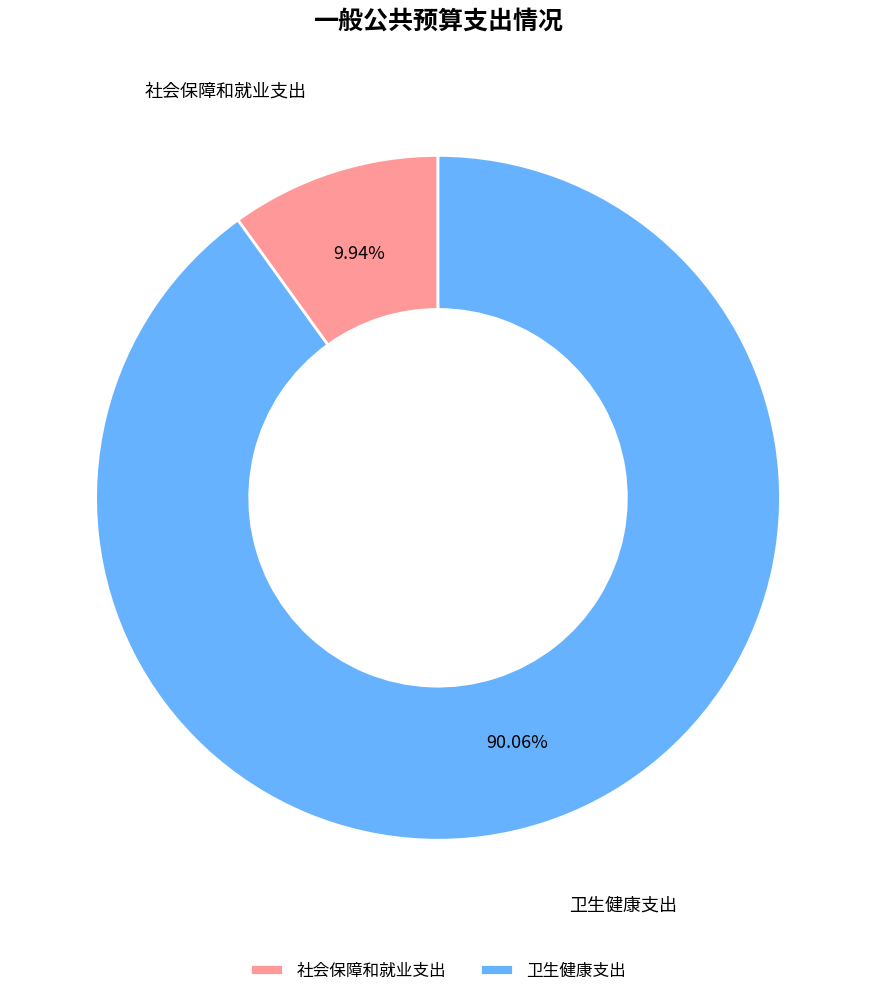

Count the number of slices in the pie.

2